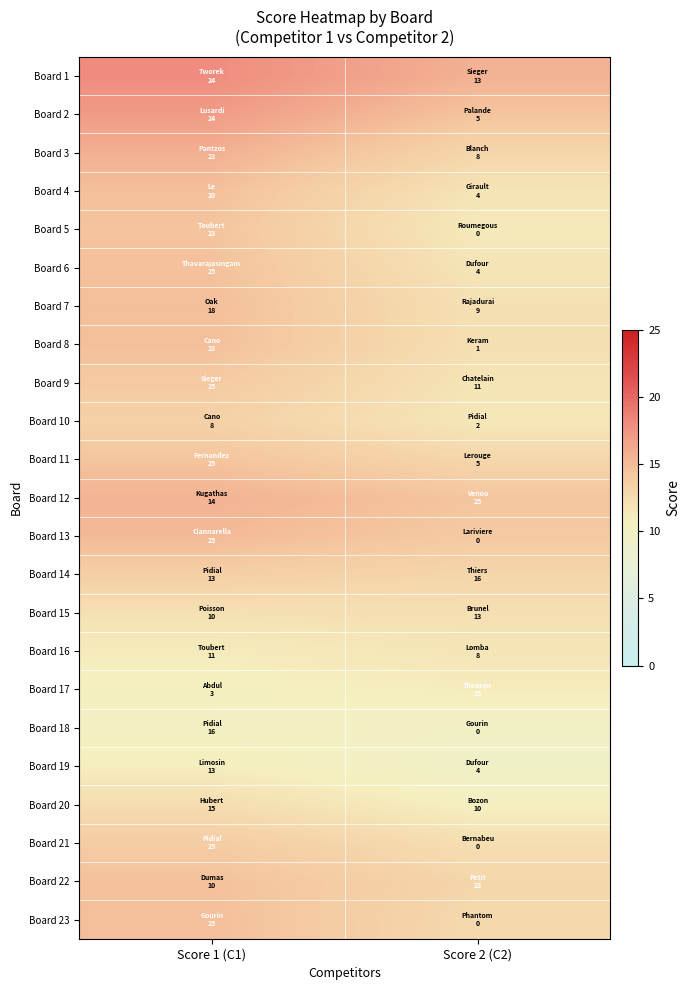

Between Score 1 (C1) and Score 2 (C2), which is larger?

Score 1 (C1)